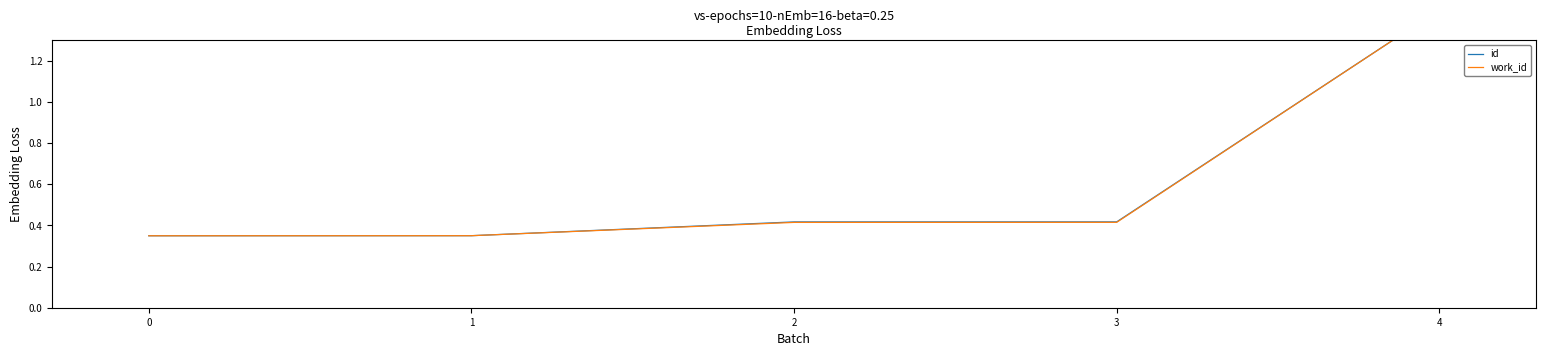

True or false: id and work_id intersect in this chart.

False